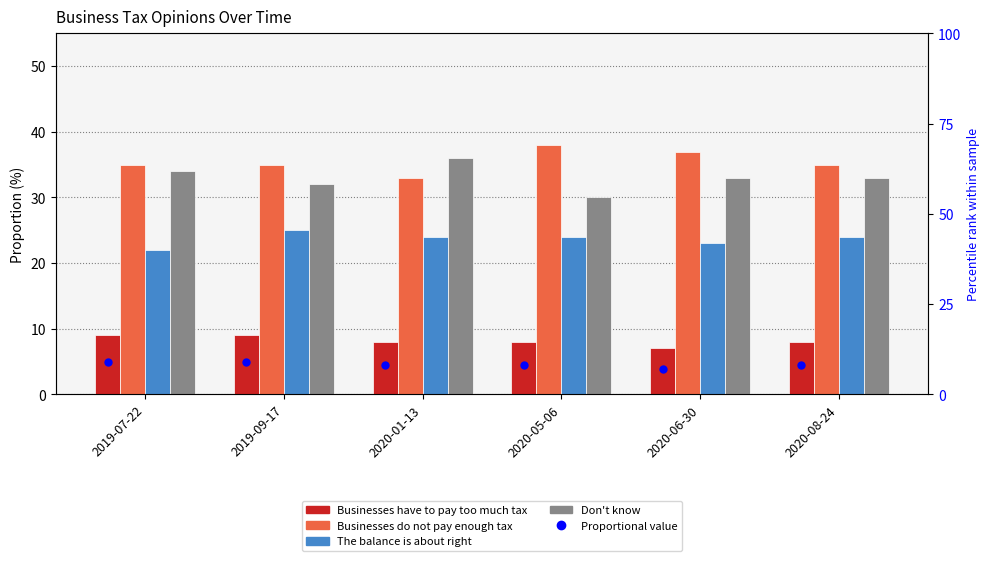

How many bars are there in total?

24